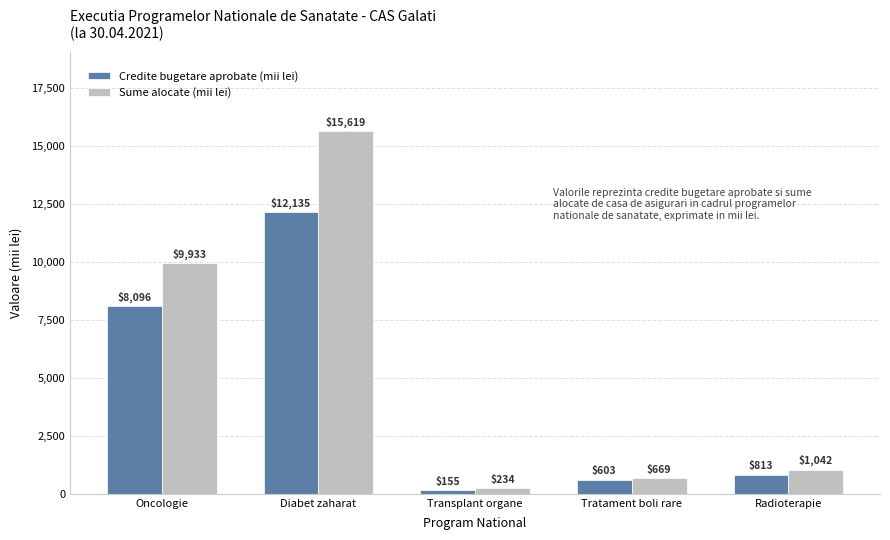

At how many categories does at least one series exceed 5343?

2